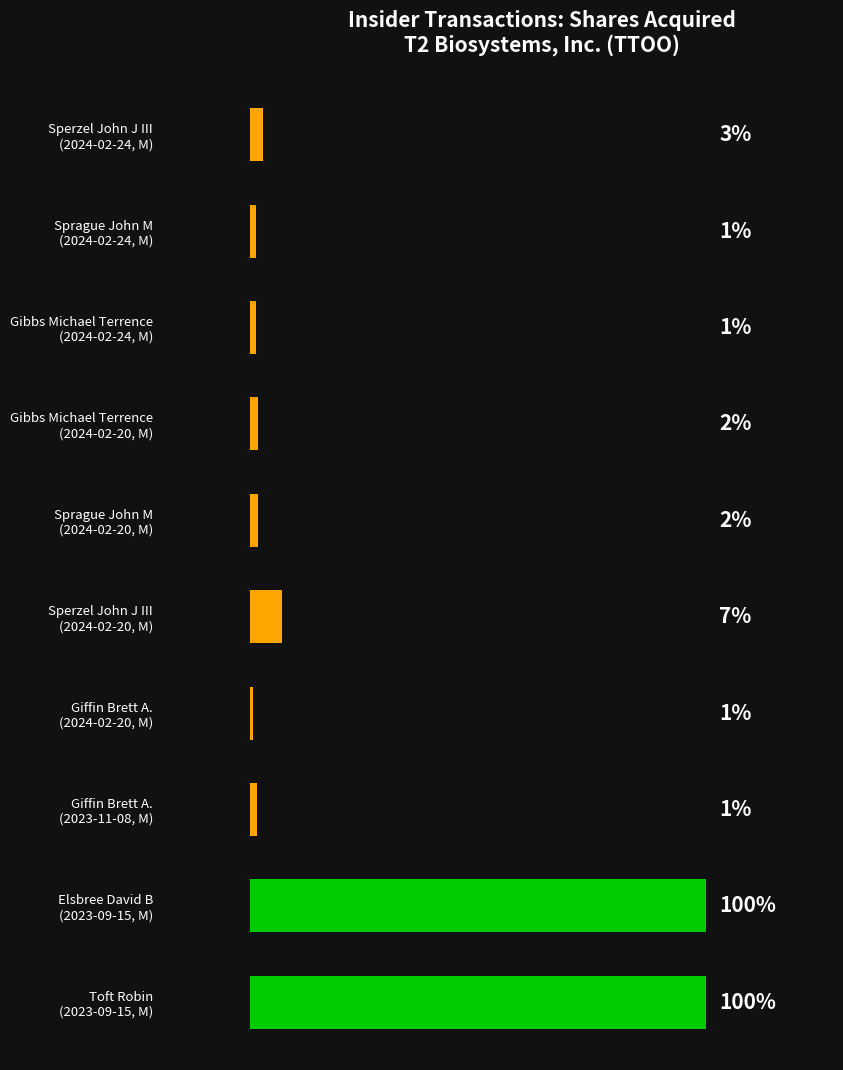

What is the average value?

501